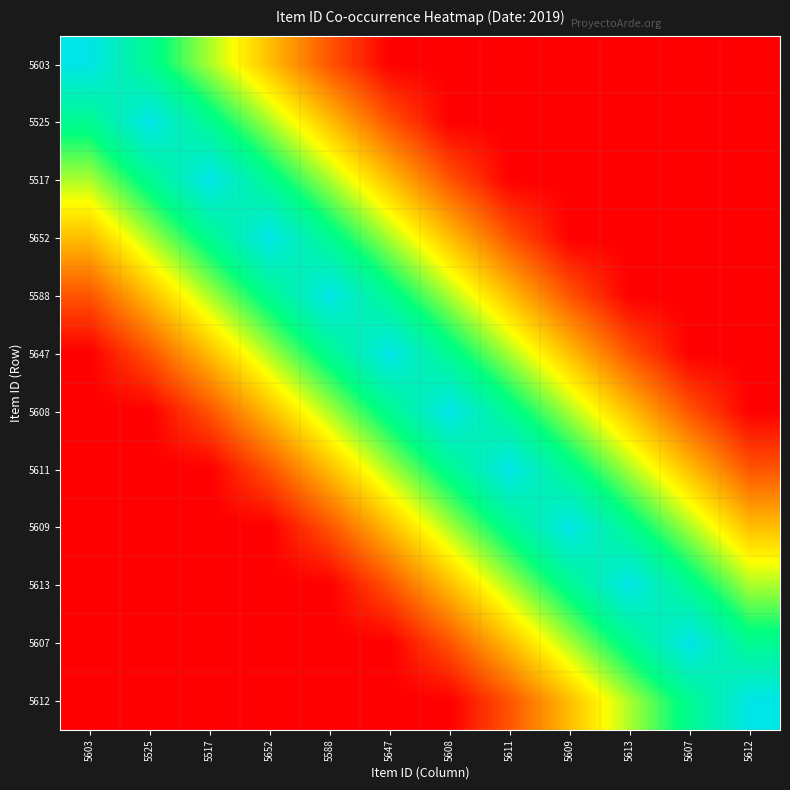

List the series in order of their peak value, highest first.

5603, 5525, 5517, 5652, 5588, 5647, 5608, 5611, 5609, 5613, 5607, 5612